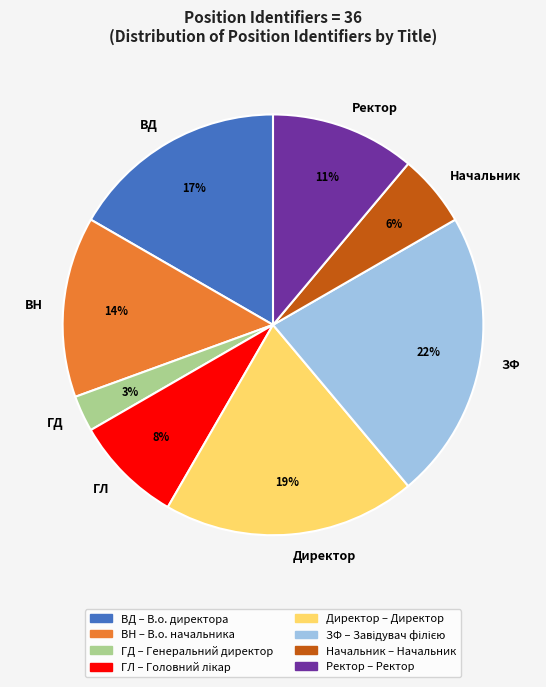

To the nearest percent, what is the difference between the largest and smallest slice percentages?

19%